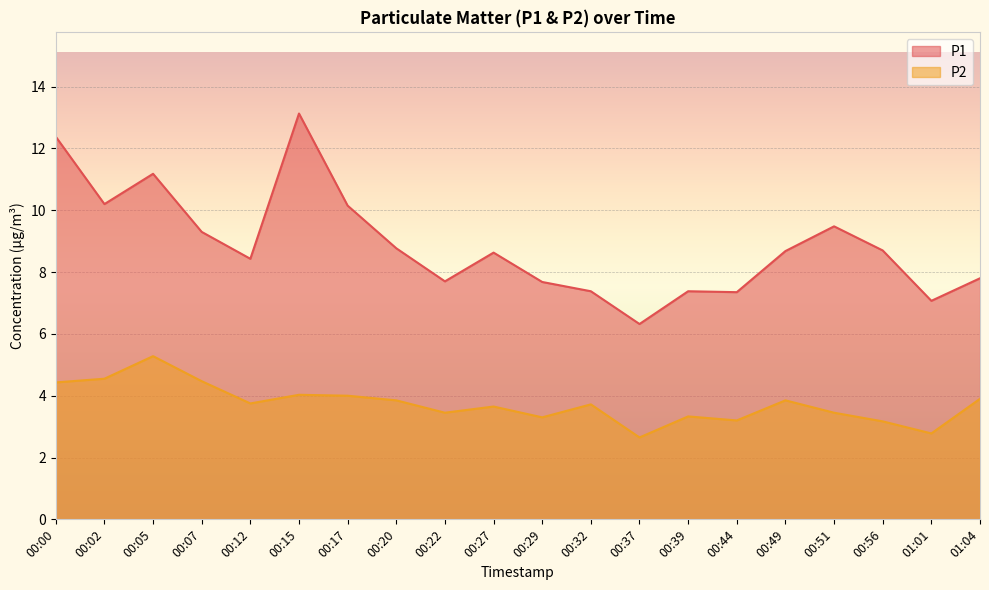

Which label corresponds to the smallest value in the chart?

00:37